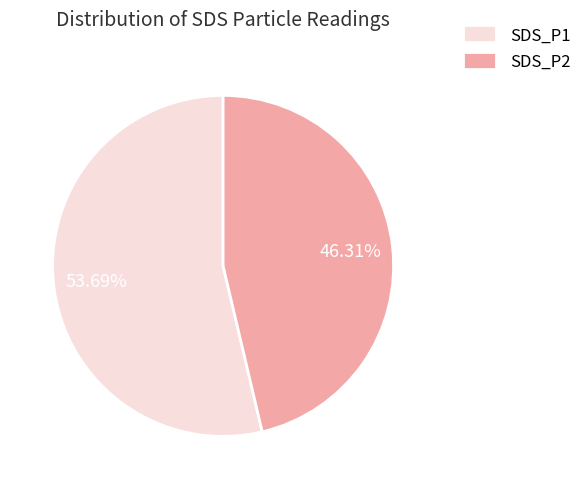

Count the number of slices in the pie.

2